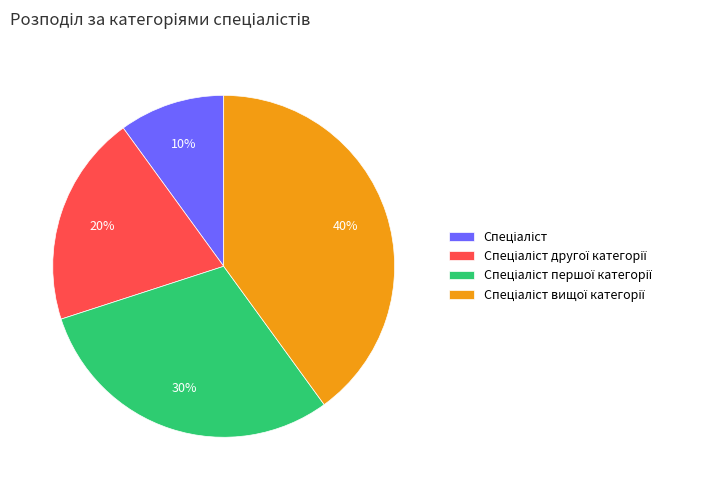

To the nearest percent, what is the average slice percentage?

25%